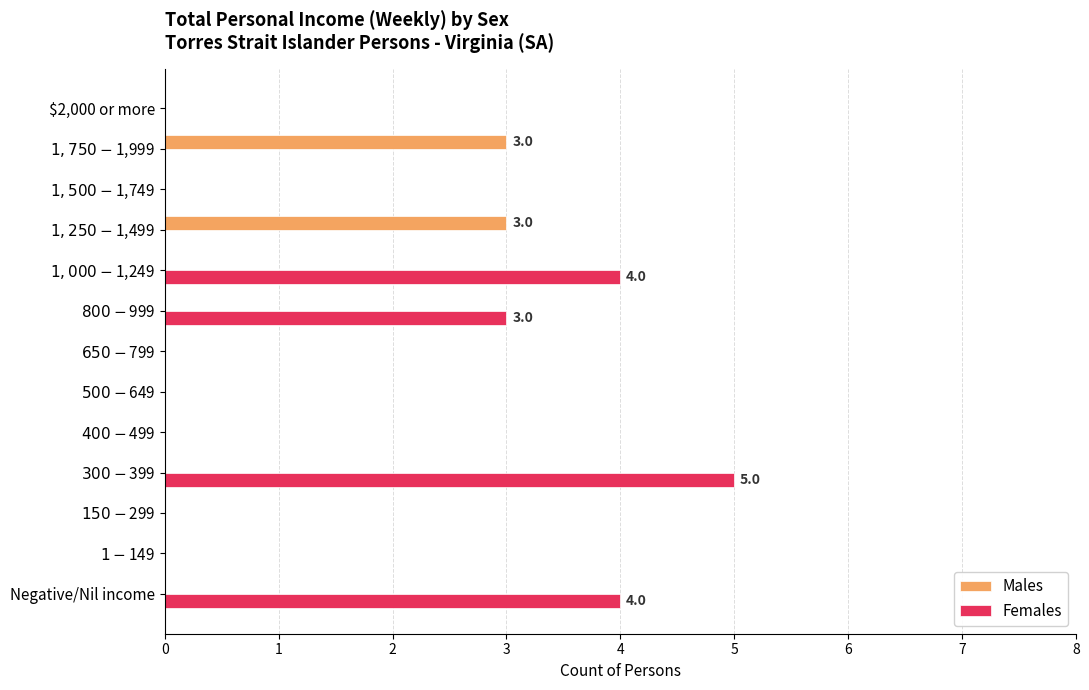

What is the greatest value displayed?

5